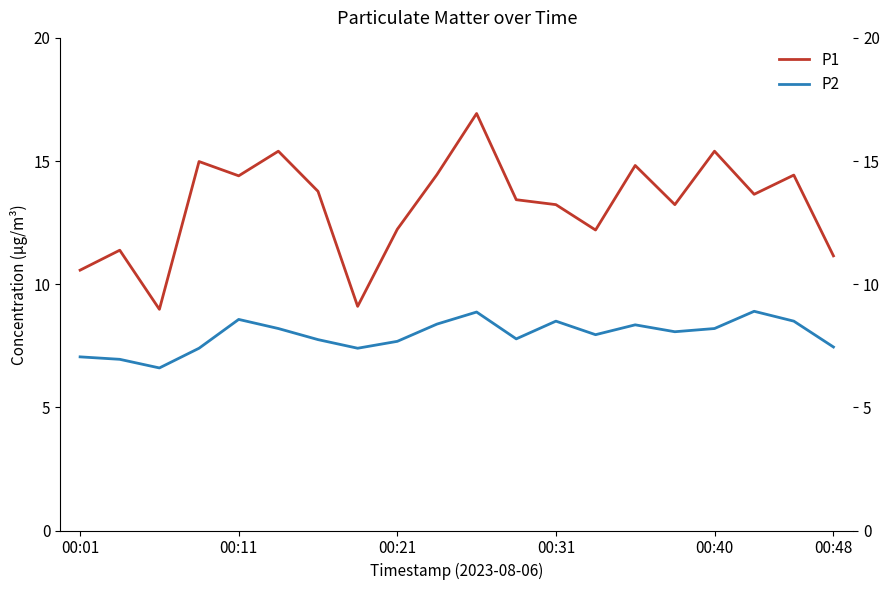

What is the greatest value displayed?

16.9